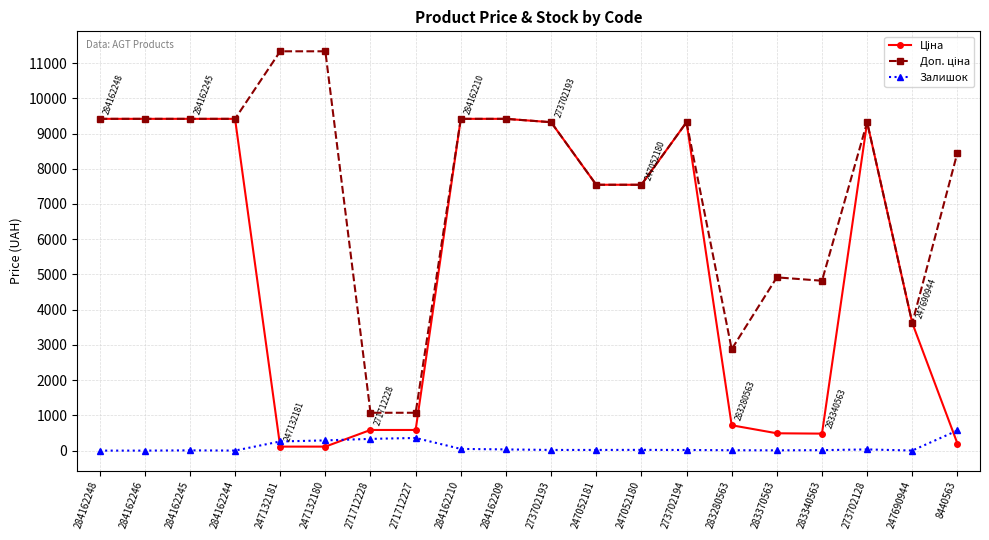

At how many categories does at least one series exceed 5491?

14